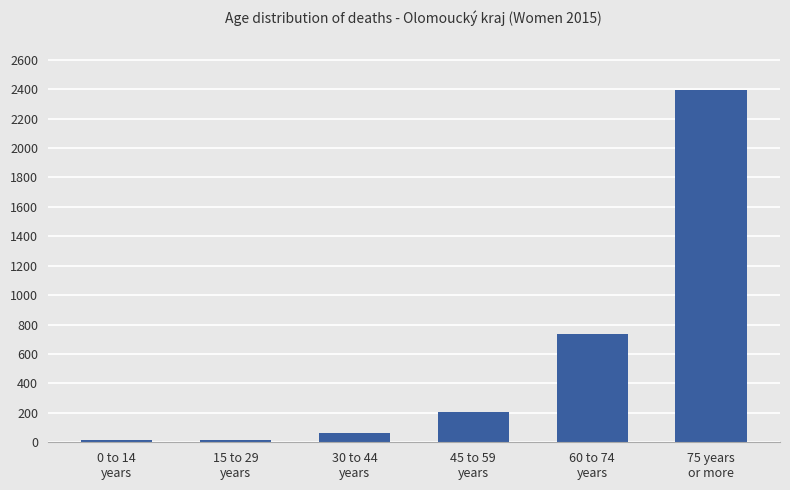

What is the maximum value shown in the chart?

2397